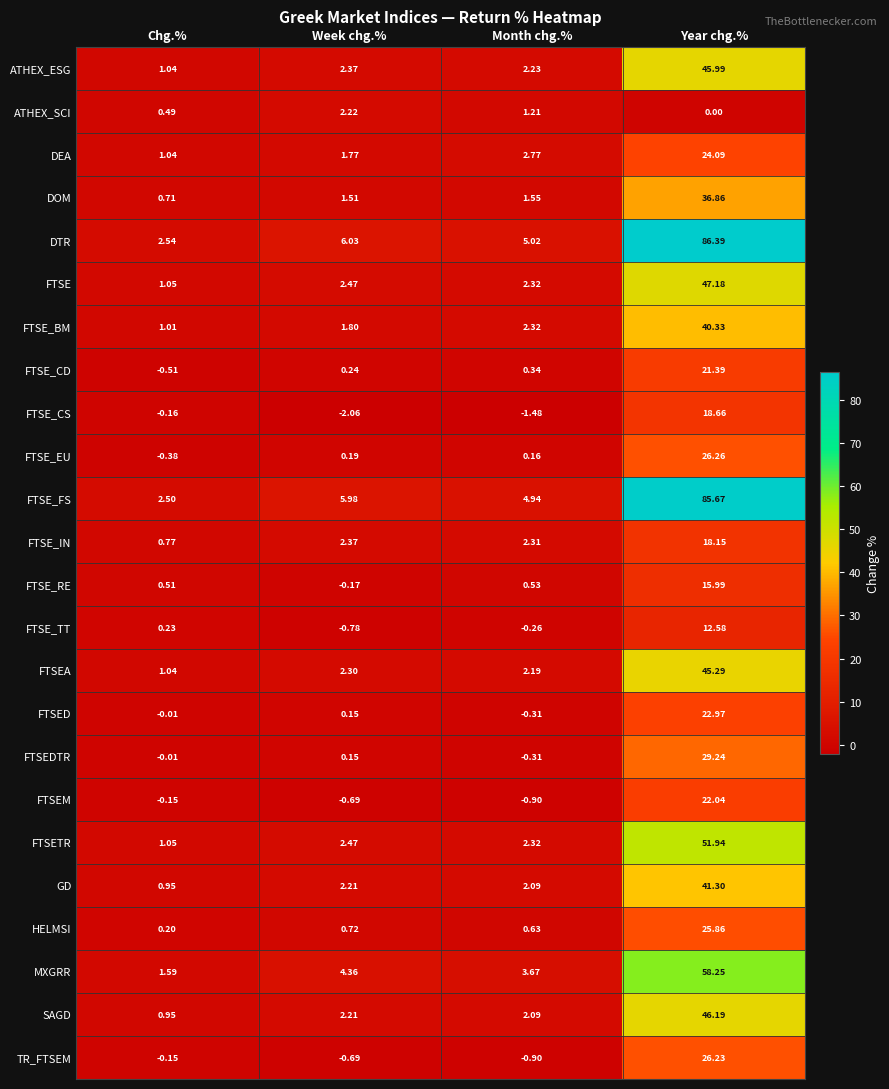

Which series has the largest total across all categories?

DTR